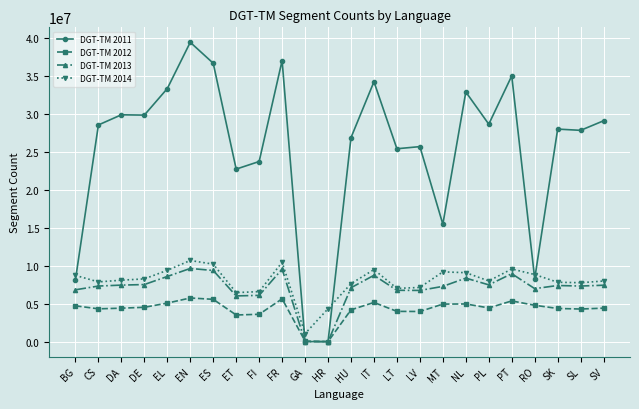

At which category does the chart reach its peak across all series?

EN